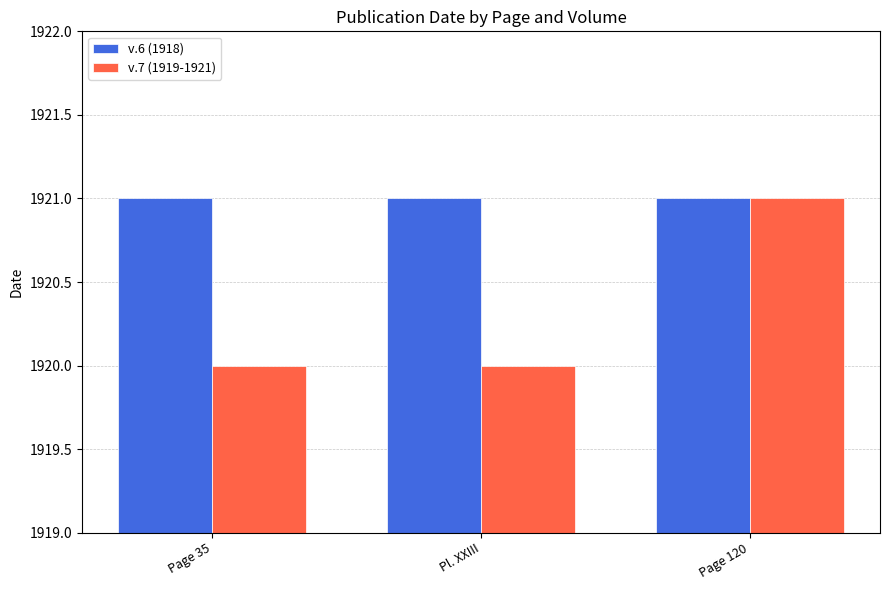

Between Pl. XXIII and Page 120, which series saw the biggest shift?

v.7 (1919-1921)